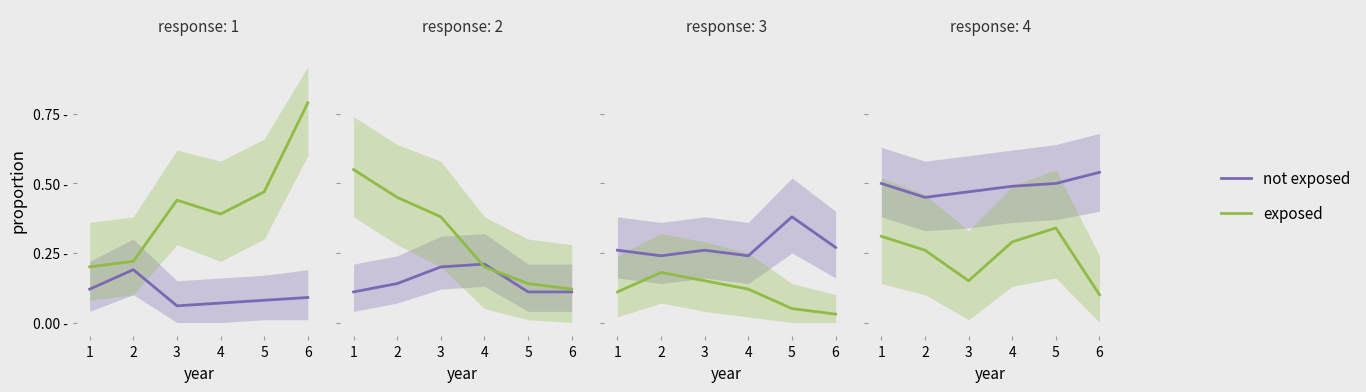

True or false: exposed and not exposed intersect in this chart.

False